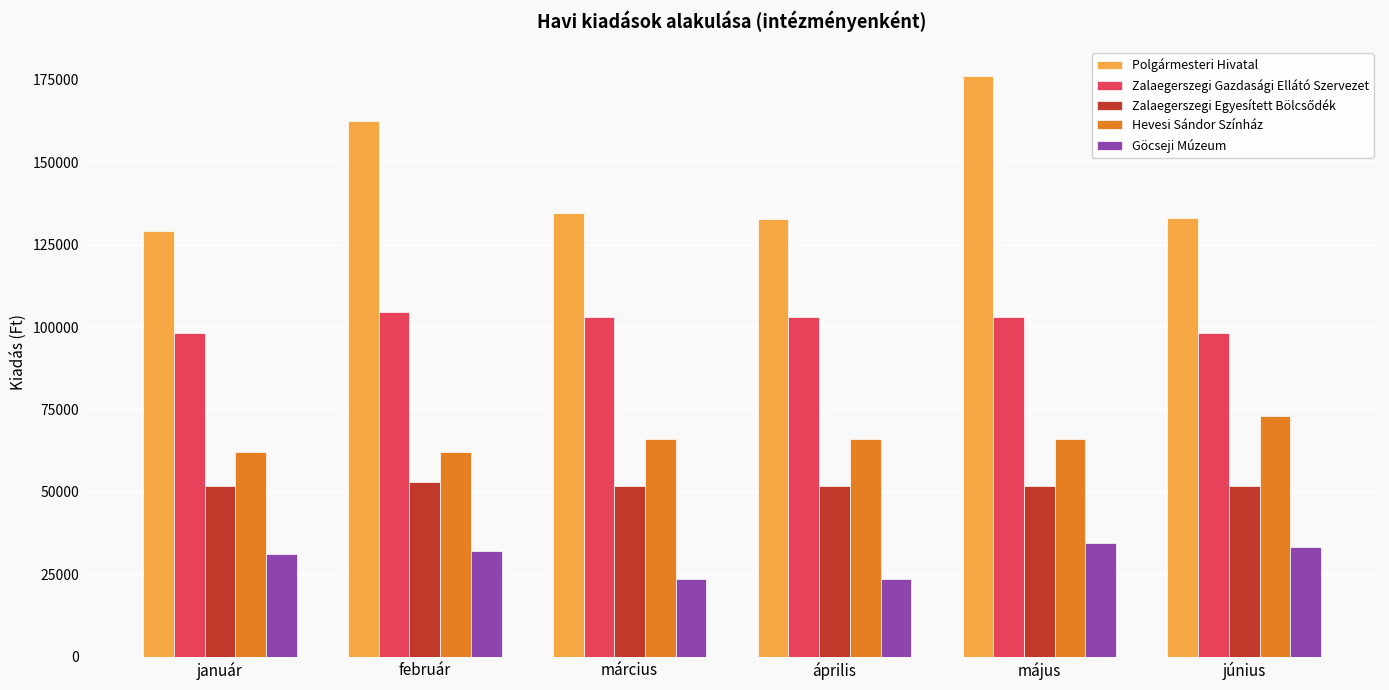

What is the minimum value for Hevesi Sándor Színház?

62000